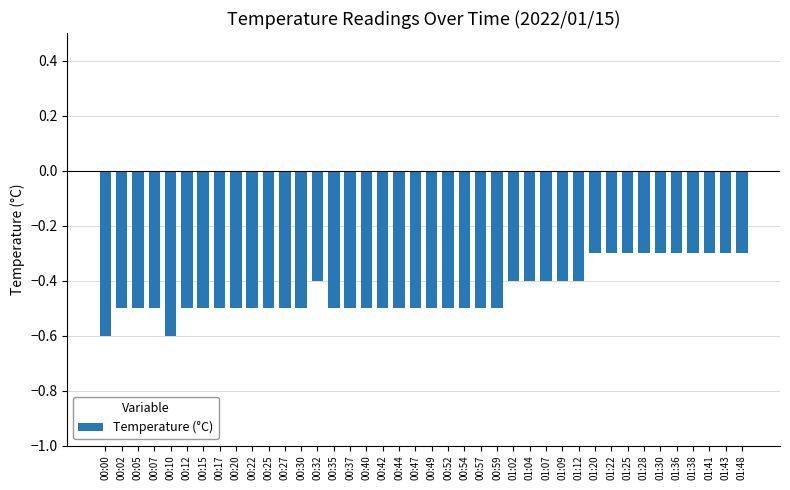

Reading right to left, what are all the values shown in this chart?

-0.3	-0.3	-0.3	-0.3	-0.3	-0.3	-0.3	-0.3	-0.3	-0.3	-0.4	-0.4	-0.4	-0.4	-0.4	-0.5	-0.5	-0.5	-0.5	-0.5	-0.5	-0.5	-0.5	-0.5	-0.5	-0.5	-0.4	-0.5	-0.5	-0.5	-0.5	-0.5	-0.5	-0.5	-0.5	-0.6	-0.5	-0.5	-0.5	-0.6